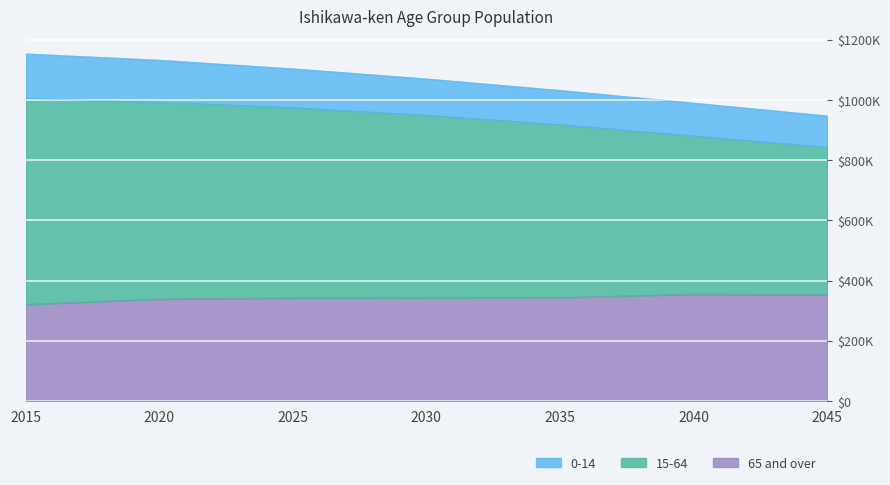

Between 2040 and 2045, which is larger?

2040